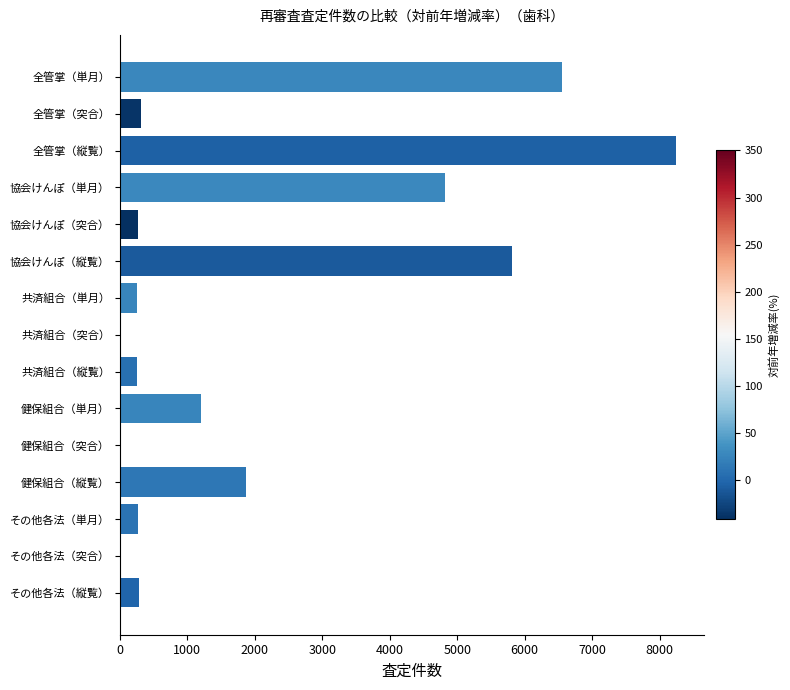

Which has a higher value, 全管掌（単月） or 全管掌（突合）?

全管掌（単月）